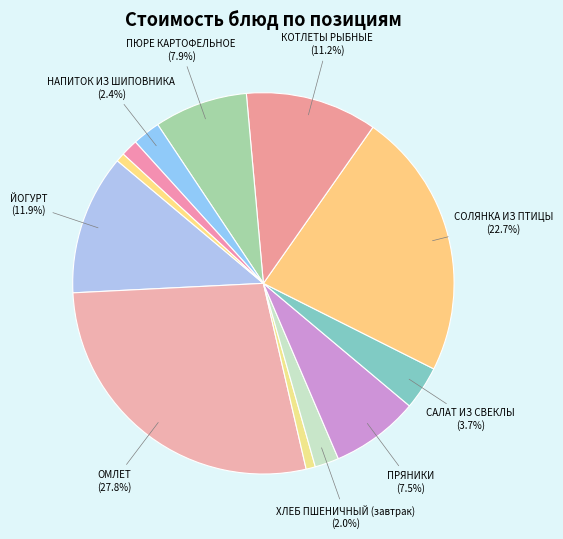

Count the number of slices in the pie.

12